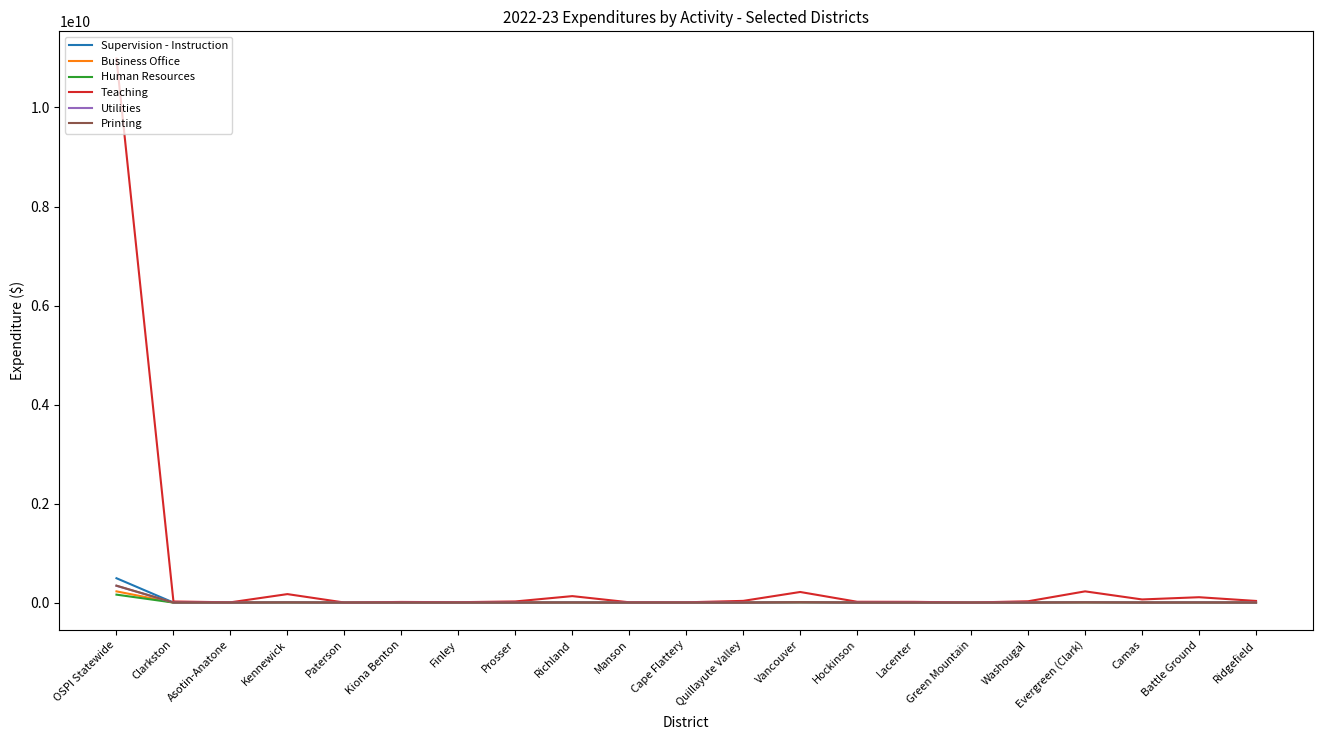

Is it true that Business Office equals 799303.8 at Washougal?

True